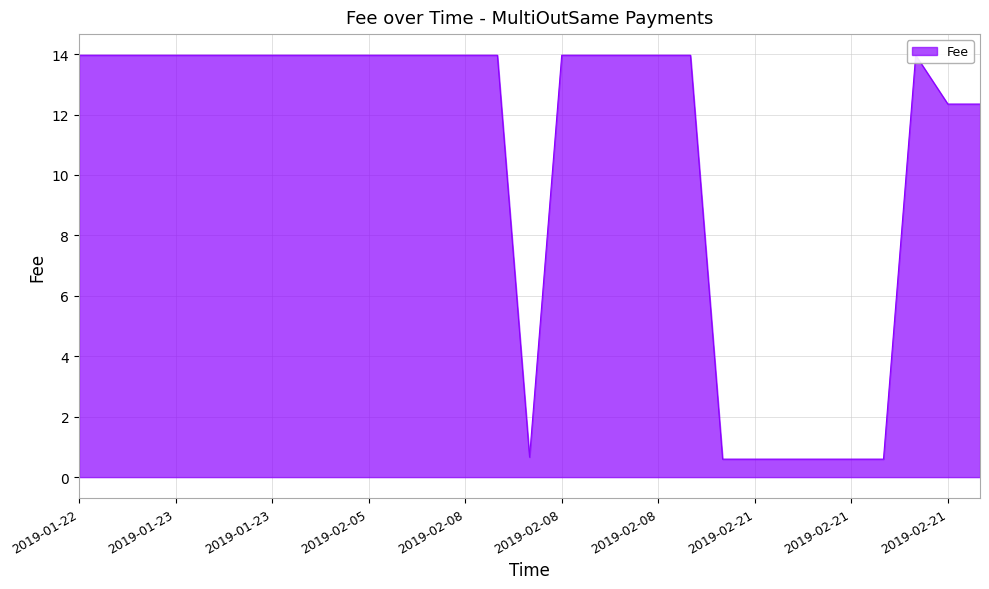

How many interior local peaks (higher than both neighbors) does the data have?

1